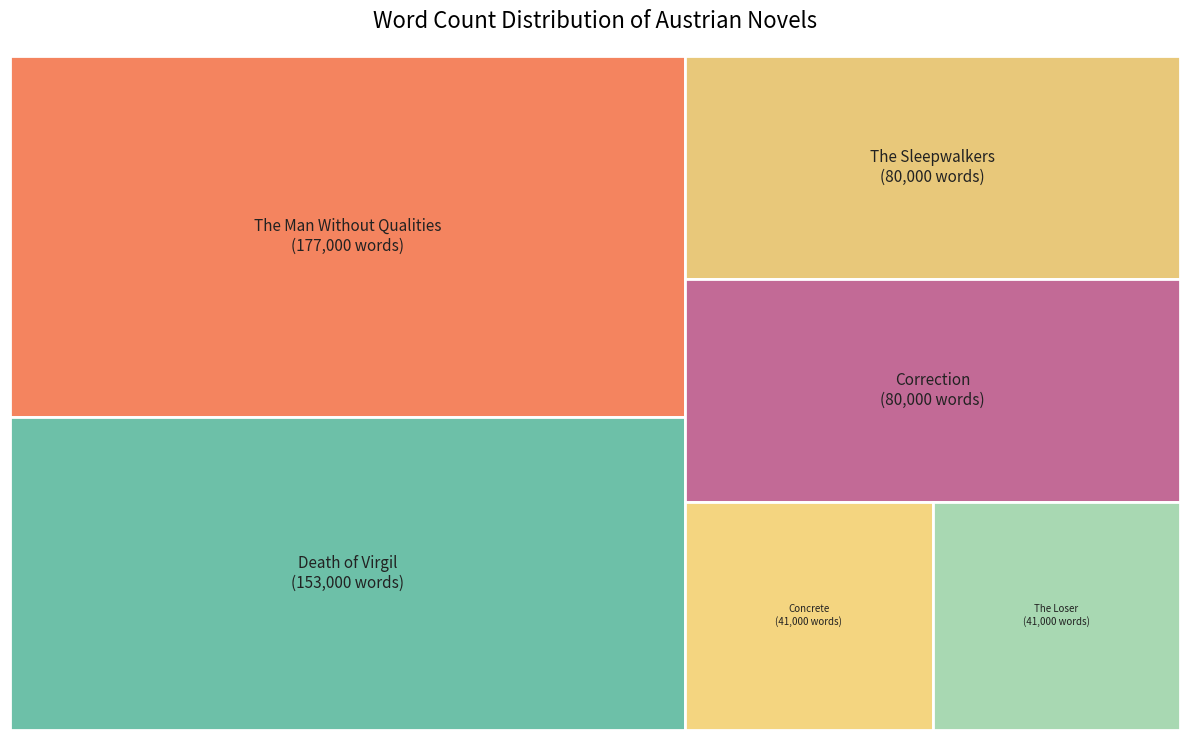

What percentage is NOT represented by The Loser?

92.8%